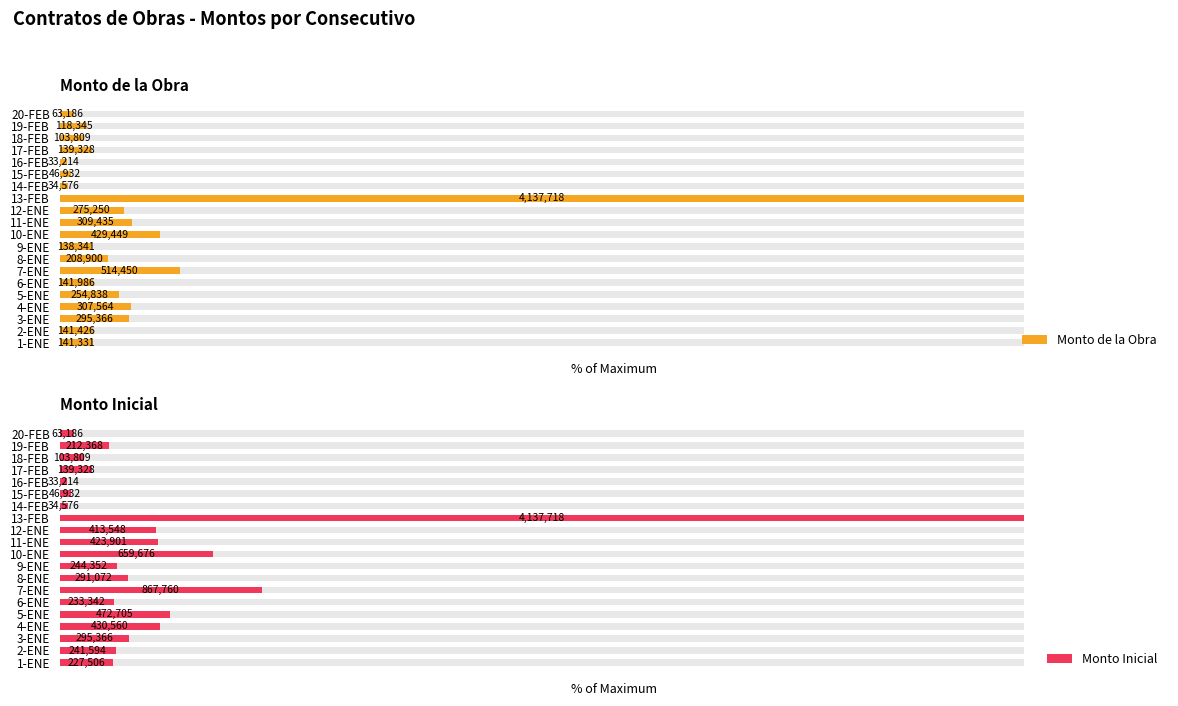

True or false: Monto Inicial has a value of 7.4 at 5-ENE.

False